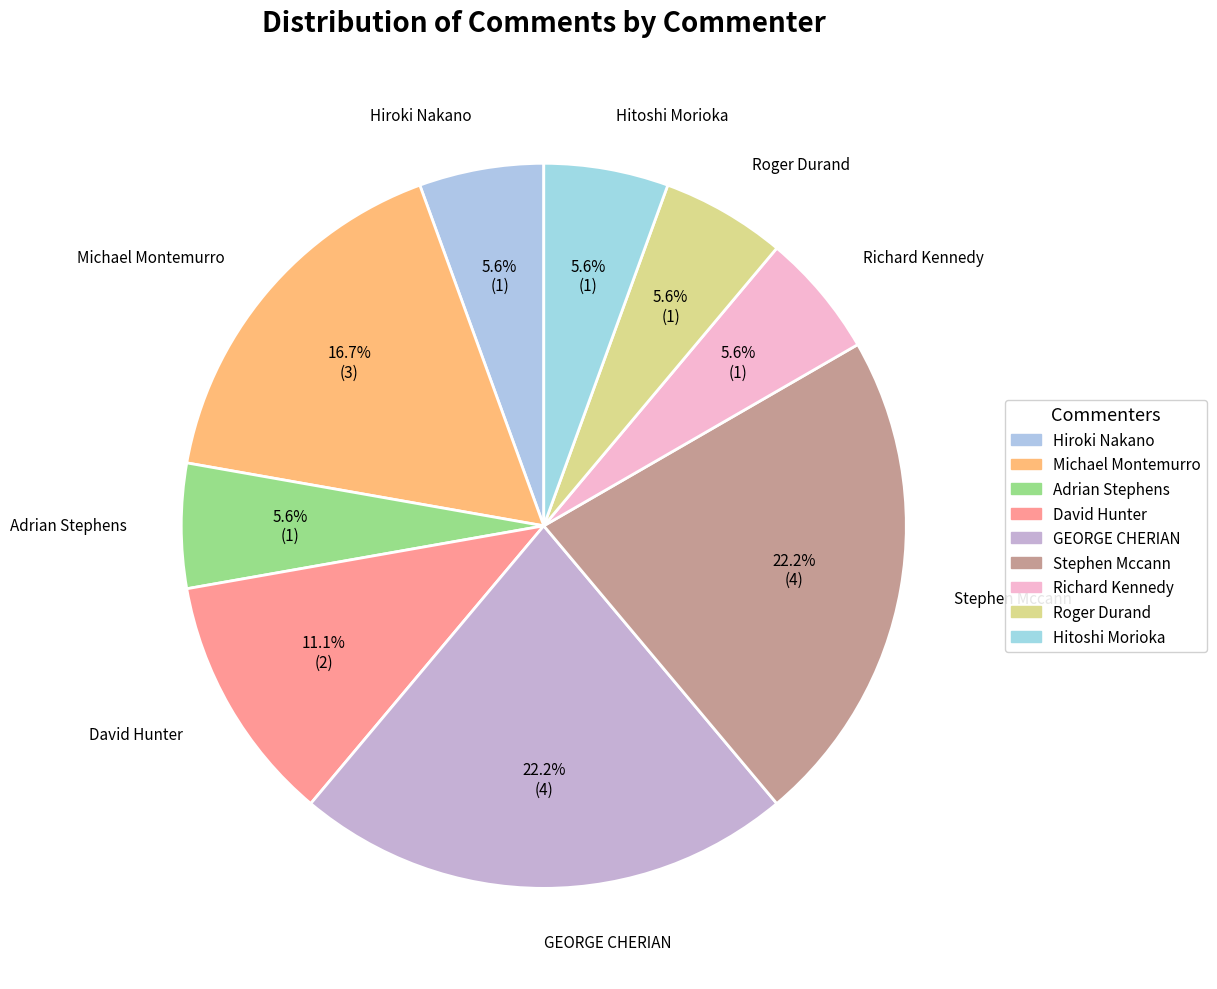

Count the number of slices in the pie.

9